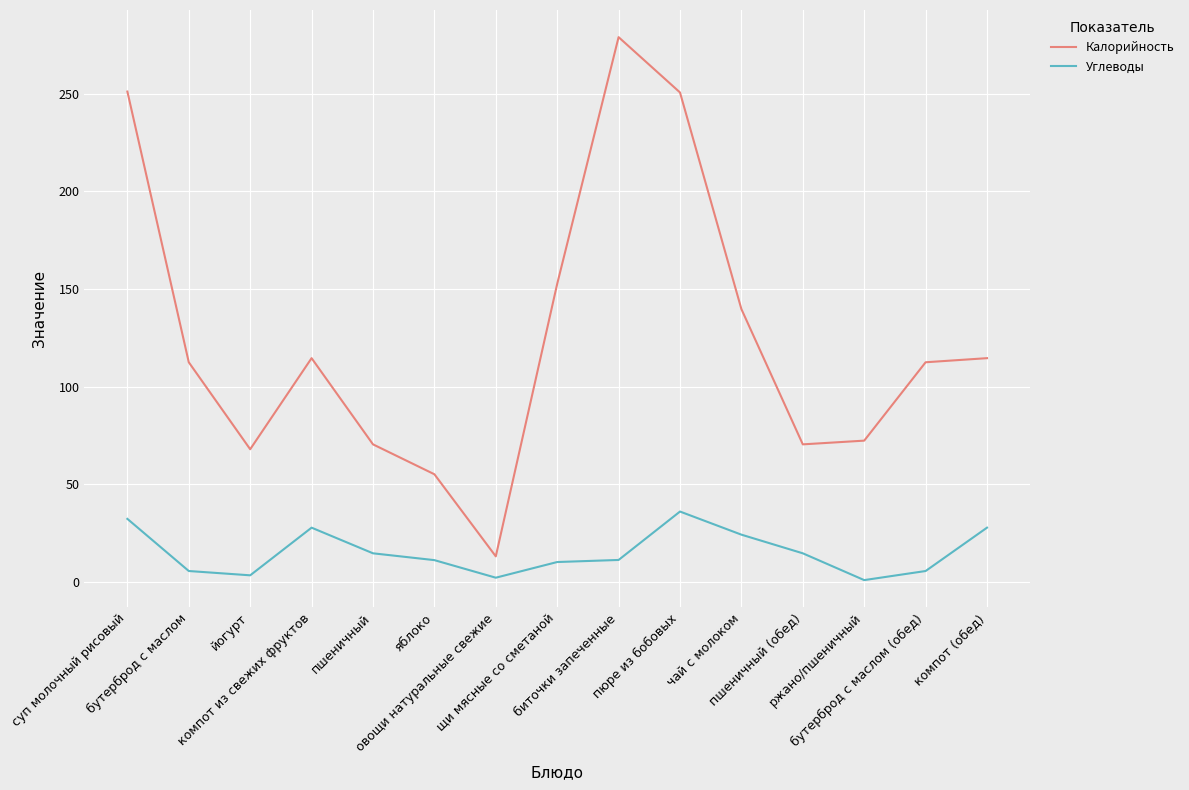

Which series has the largest total across all categories?

Калорийность